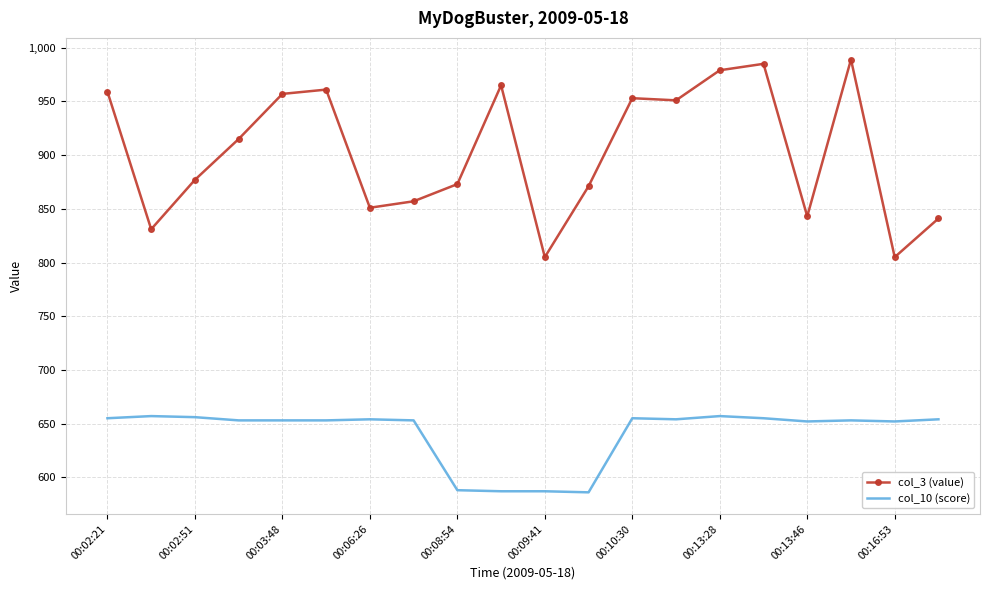

Which series has the widest spread of values?

col_3 (value)